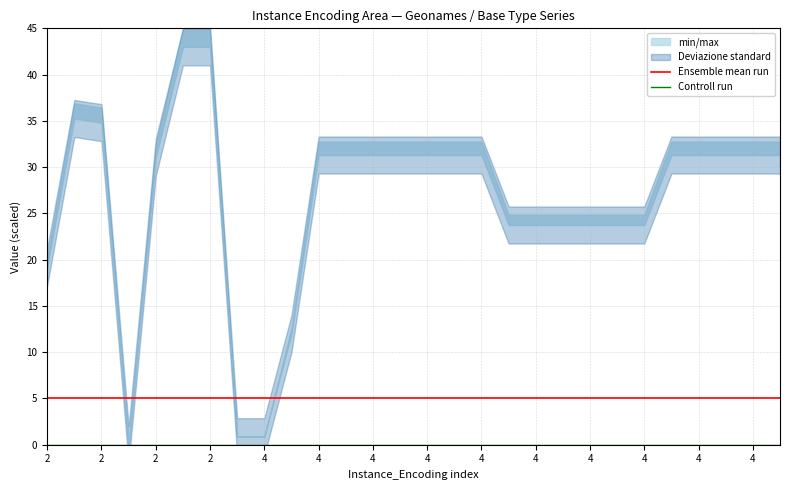

Between 4 and 4, which is larger?

4